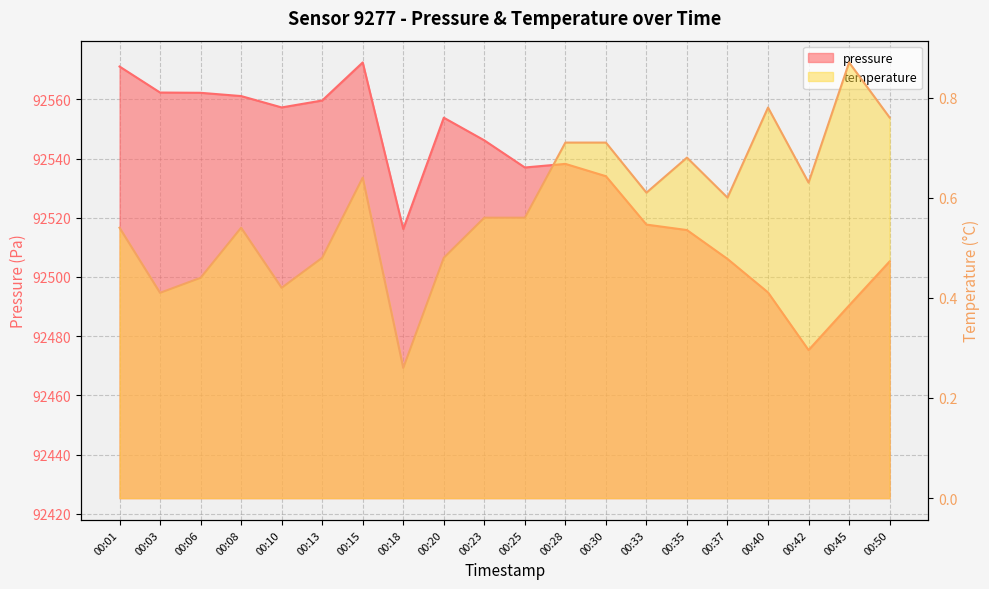

How many lines are shown in the chart?

2